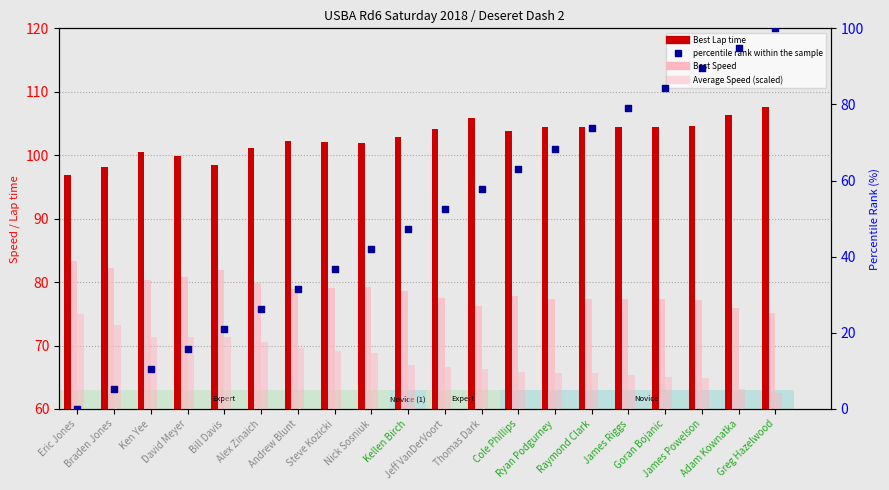

What are all the series names shown in the legend?

Best Lap time, Best Speed, Average Speed (scaled), percentile rank within the sample